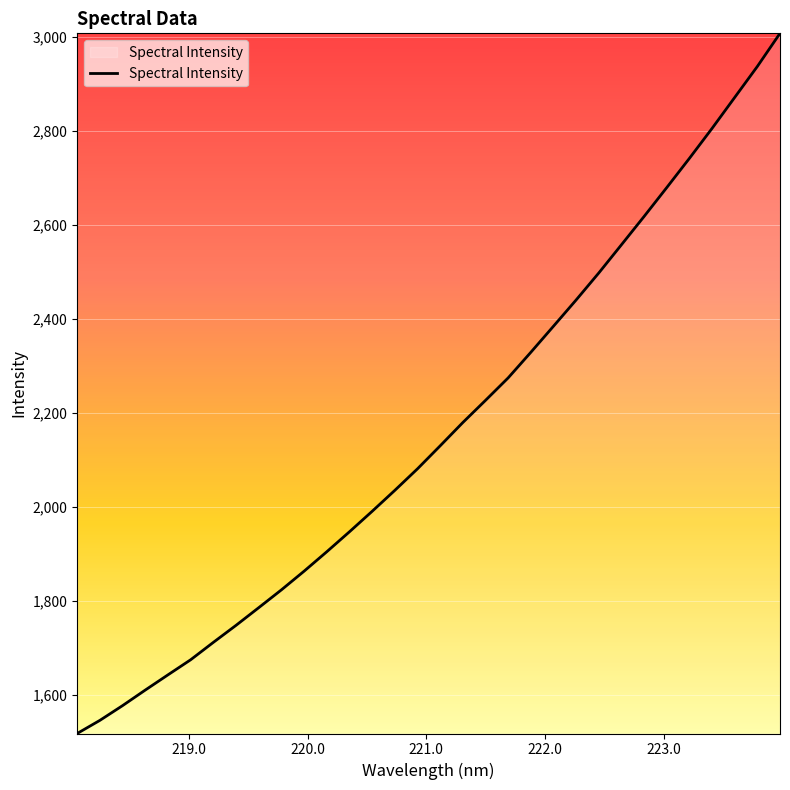

What is the minimum value shown in the chart?

1518.0